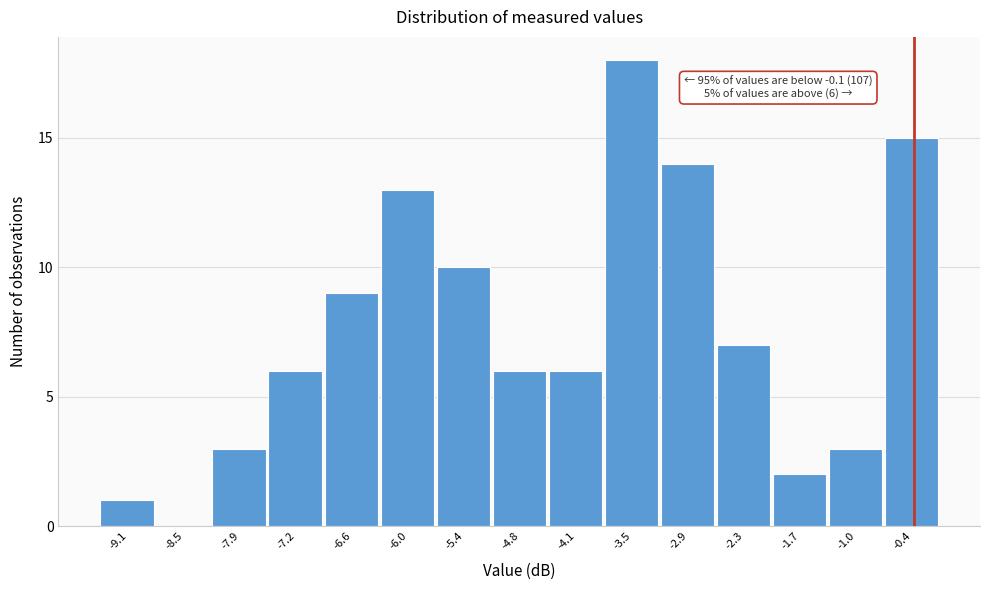

Reading right to left, what are all the values shown in this chart?

-0.4=15	-1.0=3	-1.7=2	-2.3=7	-2.9=14	-3.5=18	-4.1=6	-4.8=6	-5.4=10	-6.0=13	-6.6=9	-7.2=6	-7.9=3	-8.5=0	-9.1=1